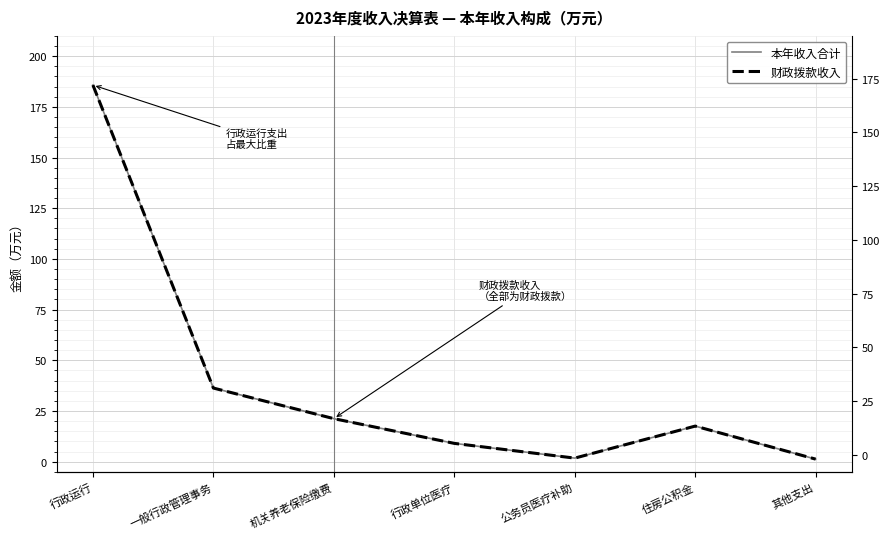

Is it true that 本年收入合计 equals 7.7 at 机关养老保险缴费?

False